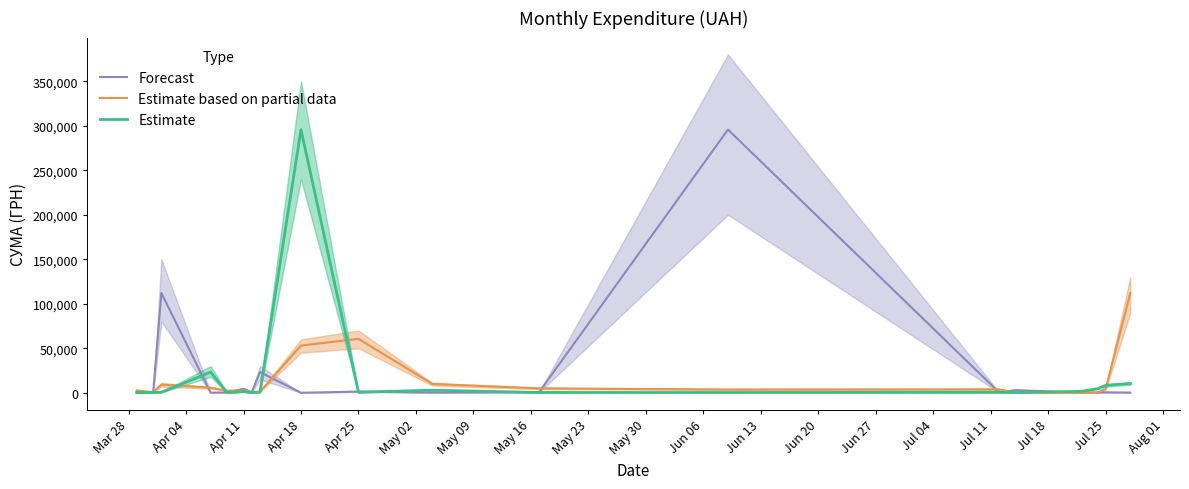

Does the chart have visible grid lines?

No